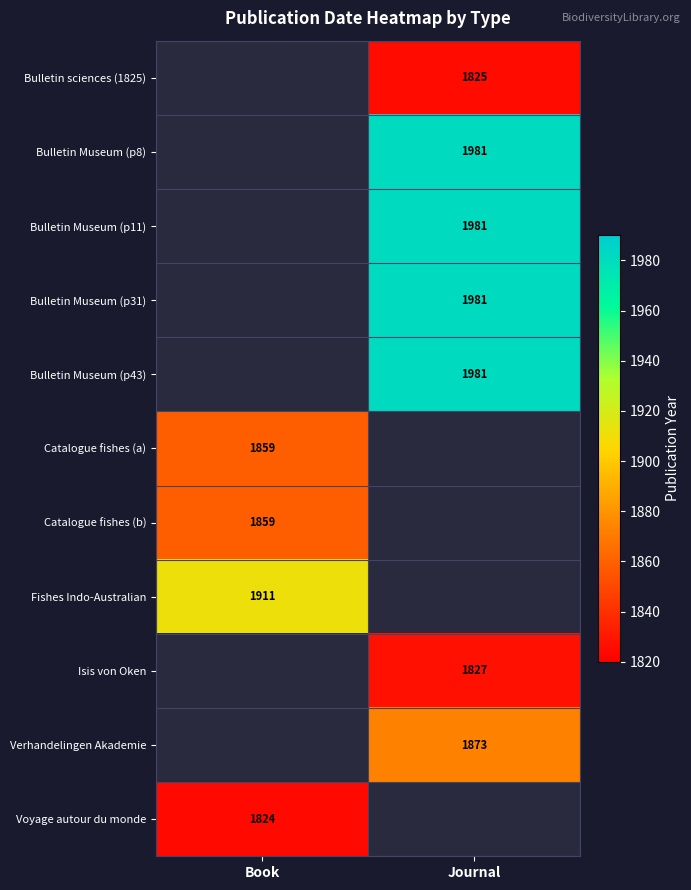

The Bulletin Museum (p31) series shows 1981 at Journal. True or false?

True